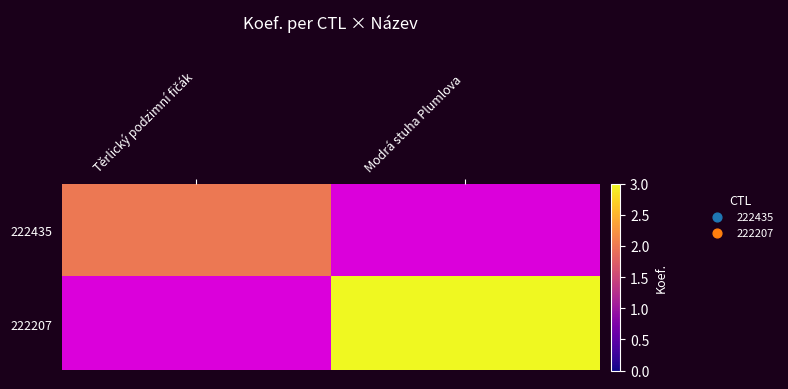

At which category does the chart reach its minimum across all series?

Modrá stuha Plumlova